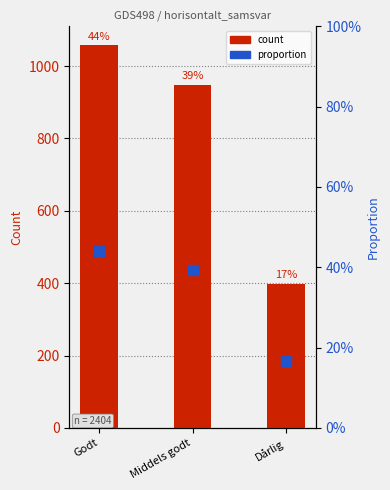

Which series has the widest spread of Y values?

count